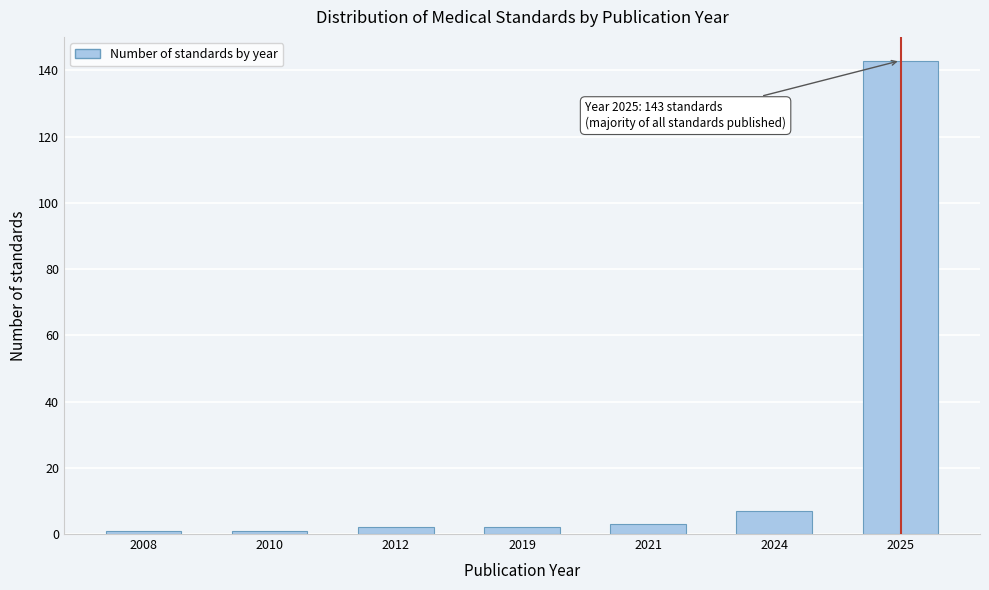

Reading left to right, extract all data points from this chart.

1	1	2	2	3	7	143